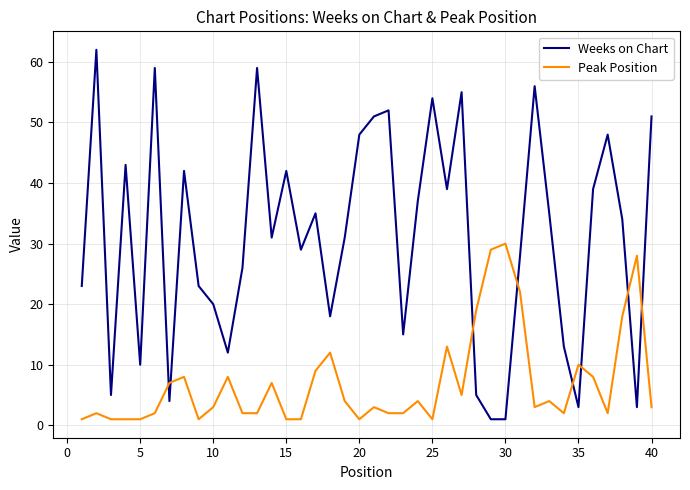

True or false: Peak Position and Weeks on Chart intersect in this chart.

True